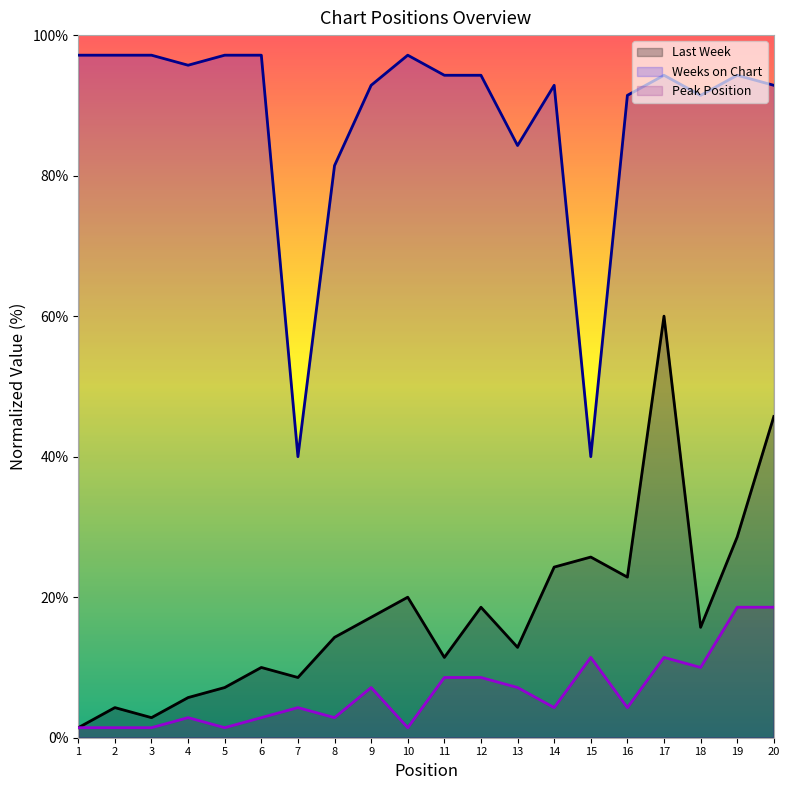

What is the approximate value of Weeks on Chart at 6?

97.1